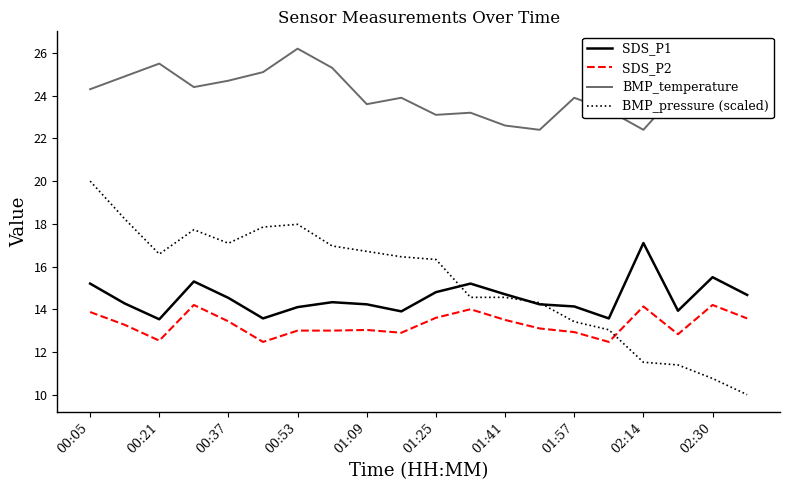

True or false: SDS_P1 and SDS_P2 cross at least once.

False